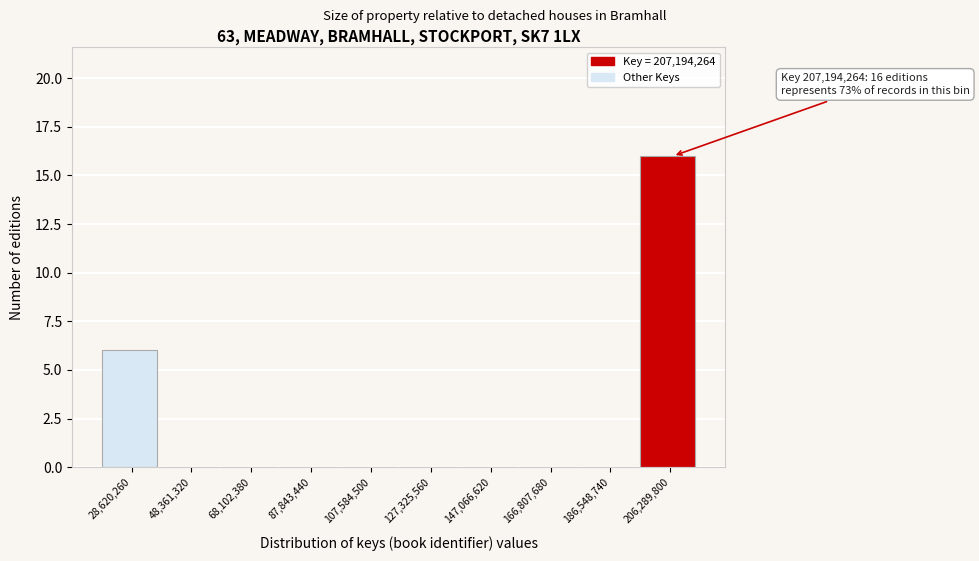

Which range on the x-axis has the tallest bar?

196000000 to 216000000